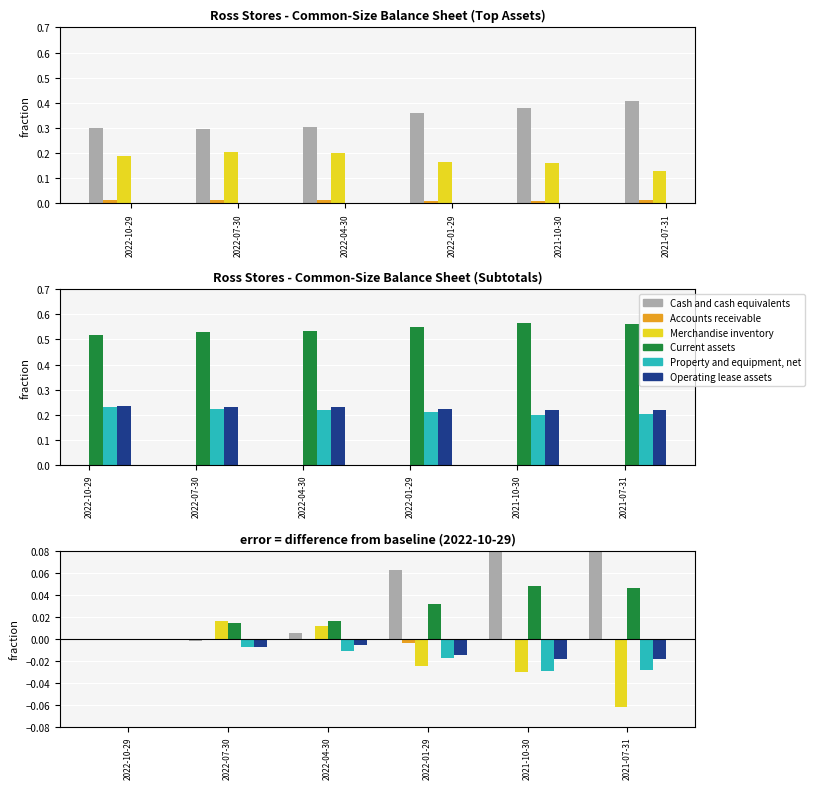

Reading right to left, extract all data points from this chart.

Cash and cash equivalents: 2021-07-31=0.1	2021-10-30=0.1	2022-01-29=0.1	2022-04-30=0.0	2022-07-30=-0.0	2022-10-29=0.0
Accounts receivable: 2021-07-31=-0.0	2021-10-30=-0.0	2022-01-29=-0.0	2022-04-30=-0.0	2022-07-30=-0.0	2022-10-29=0.0
Merchandise inventory: 2021-07-31=-0.1	2021-10-30=-0.0	2022-01-29=-0.0	2022-04-30=0.0	2022-07-30=0.0	2022-10-29=0.0
Current assets: 2021-07-31=0.0	2021-10-30=0.0	2022-01-29=0.0	2022-04-30=0.0	2022-07-30=0.0	2022-10-29=0.0
Property and equipment, net: 2021-07-31=-0.0	2021-10-30=-0.0	2022-01-29=-0.0	2022-04-30=-0.0	2022-07-30=-0.0	2022-10-29=0.0
Operating lease assets: 2021-07-31=-0.0	2021-10-30=-0.0	2022-01-29=-0.0	2022-04-30=-0.0	2022-07-30=-0.0	2022-10-29=0.0